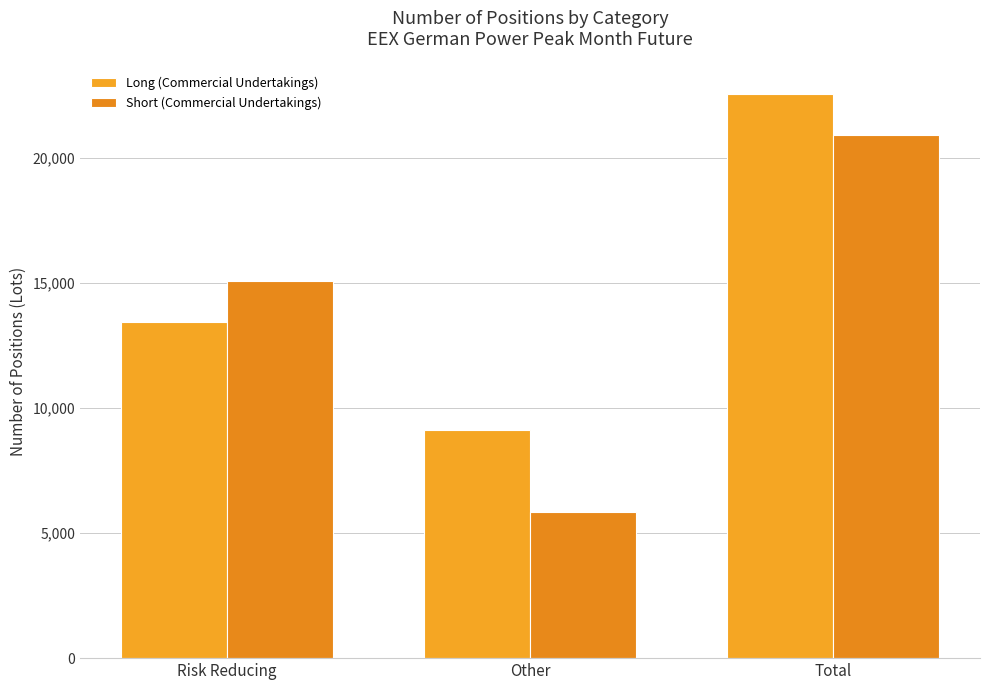

Where does the Long (Commercial Undertakings) series first go above 13432?

Total